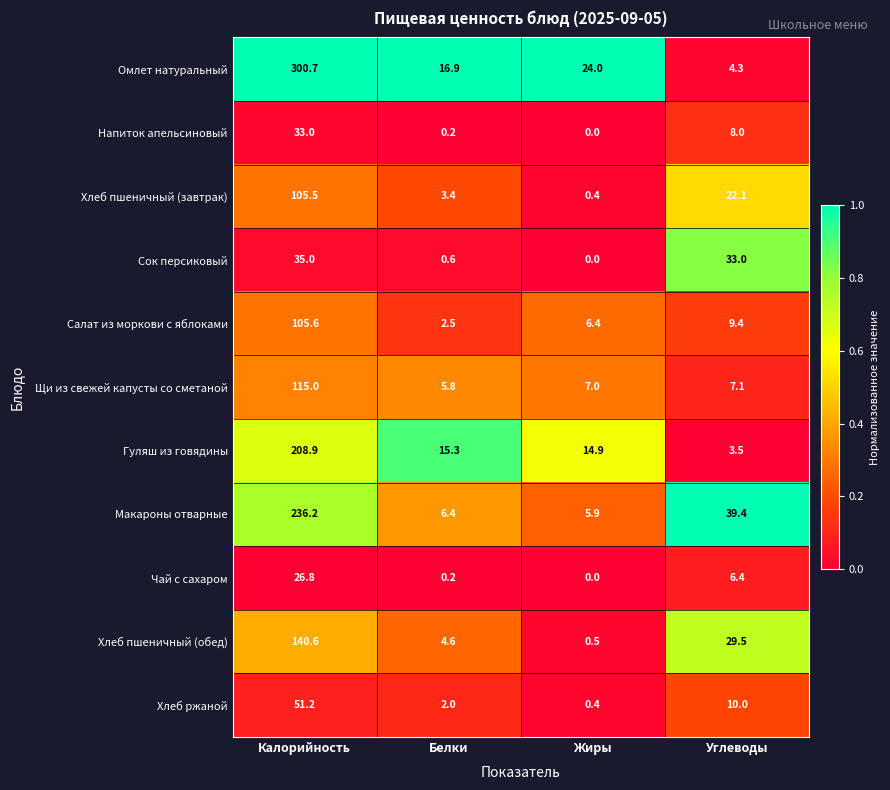

What is the total value across all series at Белки?

57.9